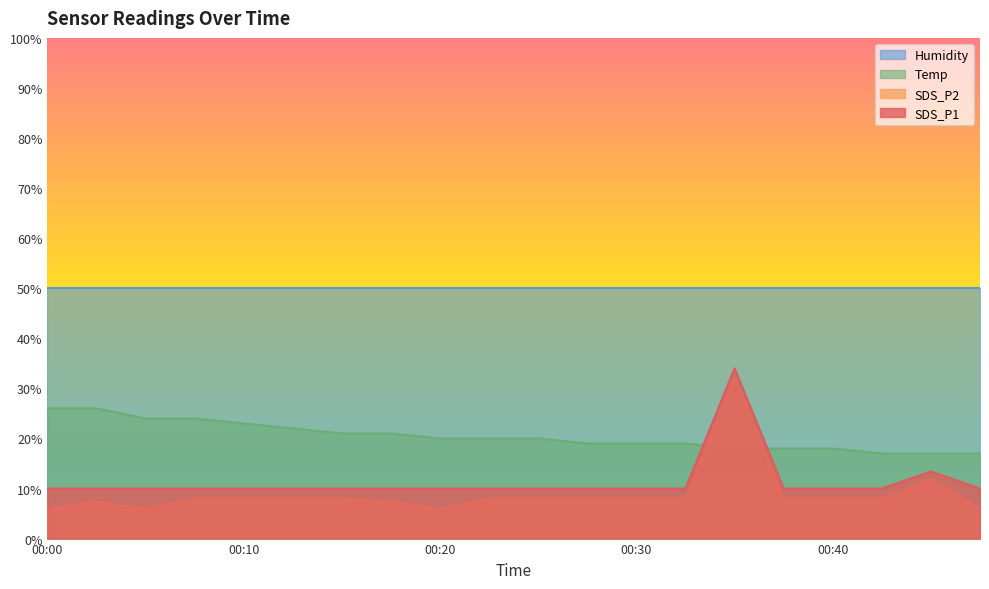

The Temp series shows 11.3 at 00:37. True or false?

False